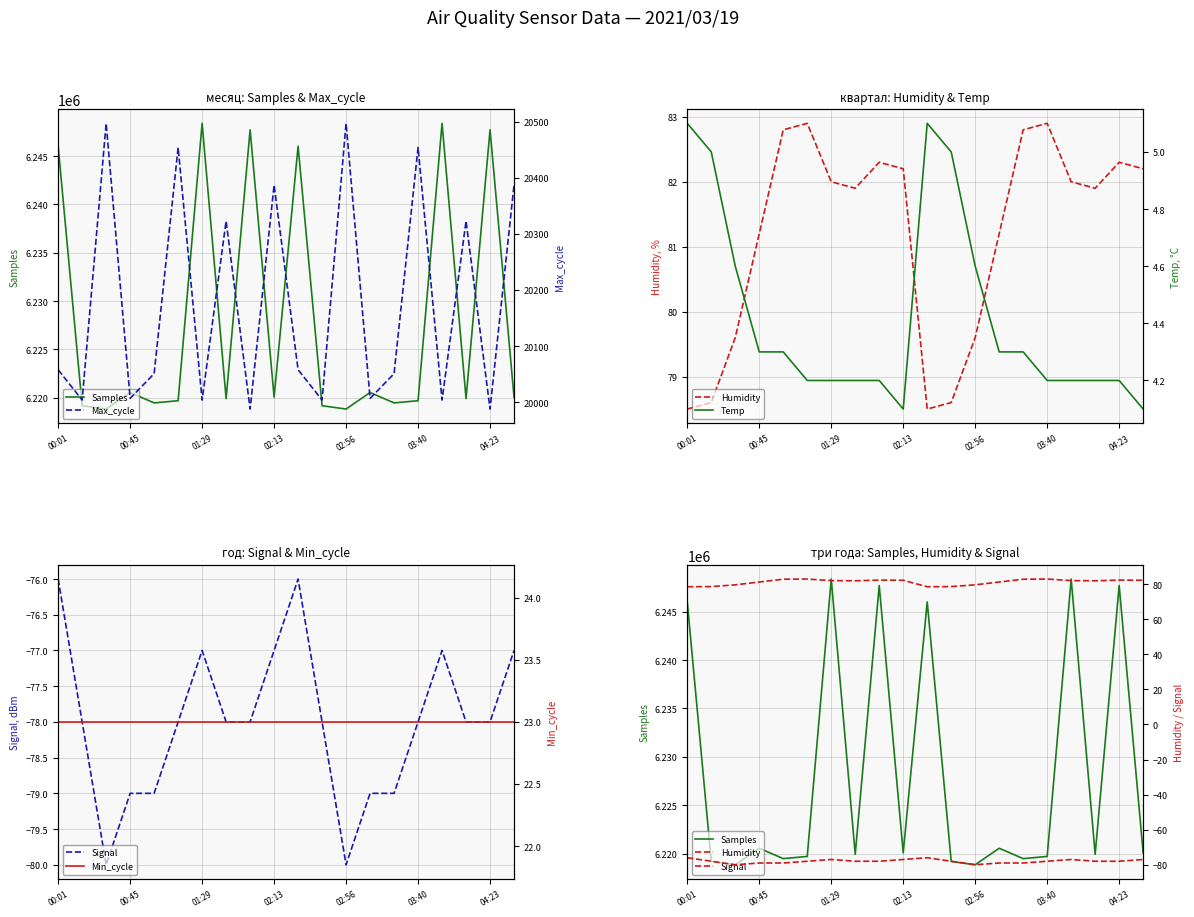

At how many categories does at least one series exceed 1925734?

20